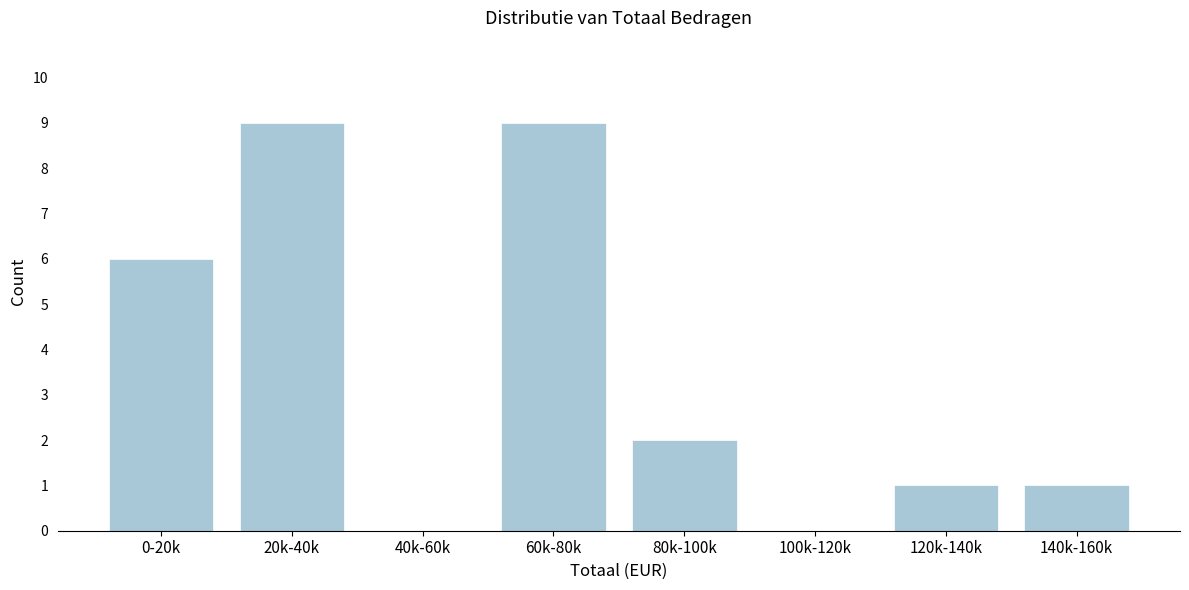

Reading left to right, extract all data points from this chart.

0-20k=6	20k-40k=9	40k-60k=0	60k-80k=9	80k-100k=2	100k-120k=0	120k-140k=1	140k-160k=1